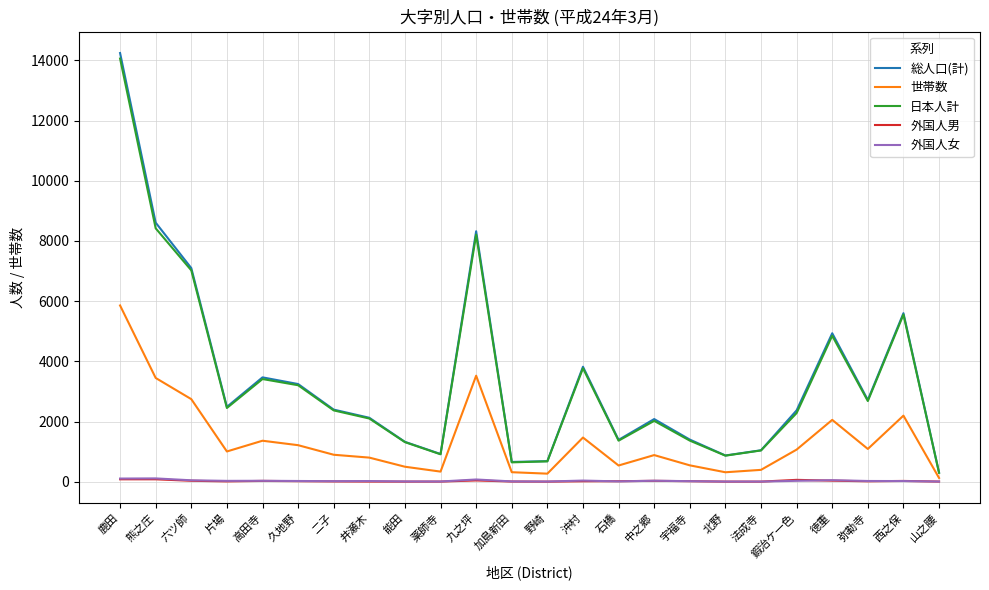

True or false: 総人口(計) and 外国人男 cross at least once.

False